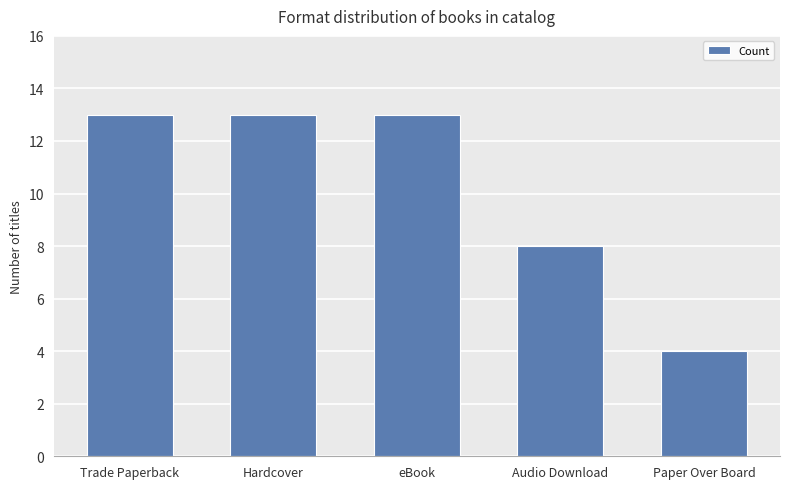

What is the change in value from eBook to Audio Download?

-5